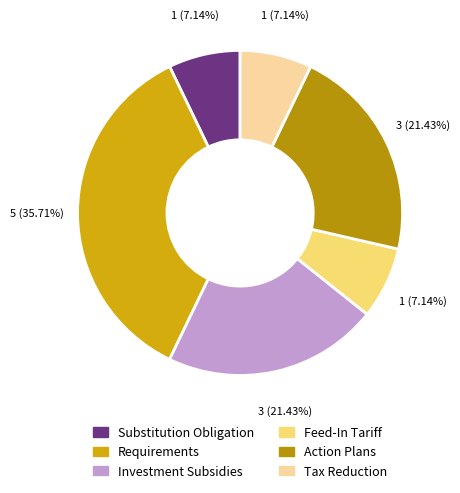

Count the number of slices in the pie.

6